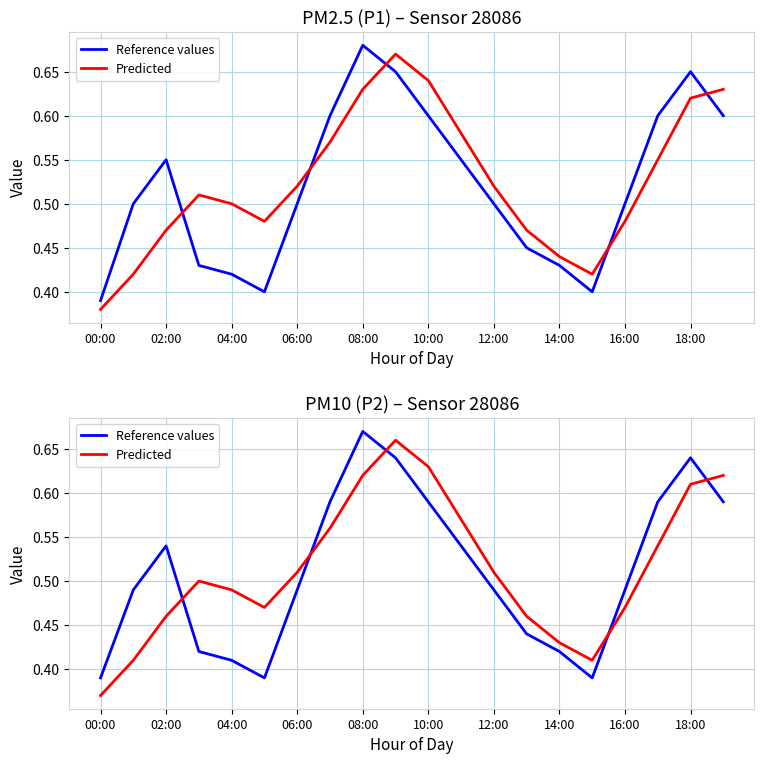

After their last crossing, which series has the higher values: Predicted or Reference values?

Predicted